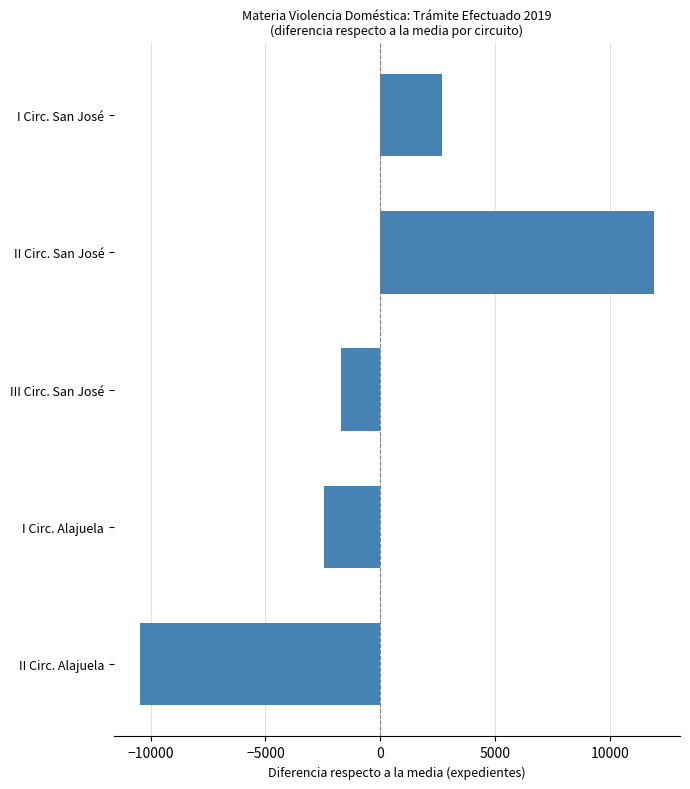

Rank the categories by value from lowest to highest.

II Circ. Alajuela, I Circ. Alajuela, III Circ. San José, I Circ. San José, II Circ. San José